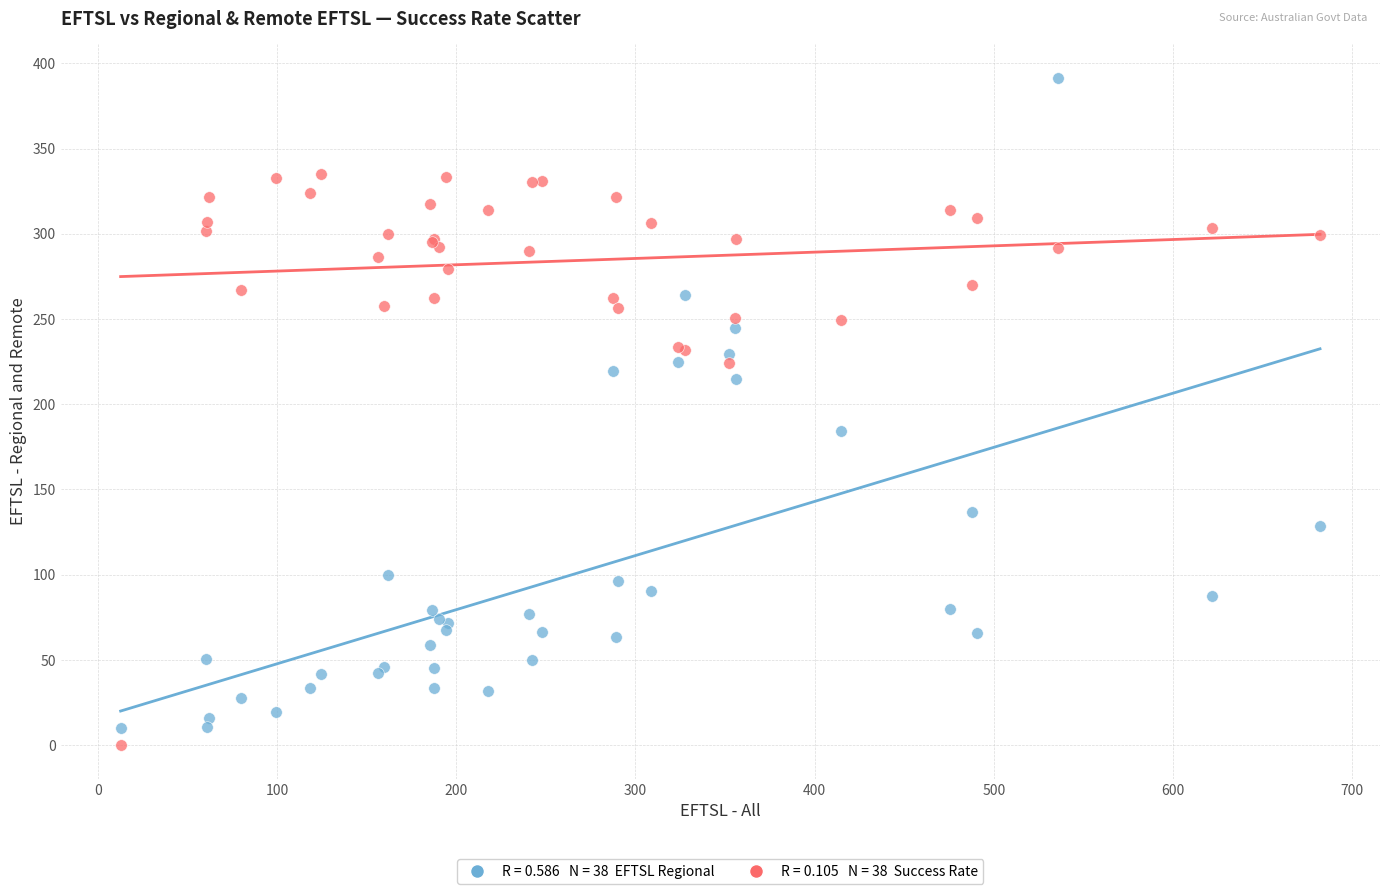

Across all series, what Y value is closest to 195?

184.3